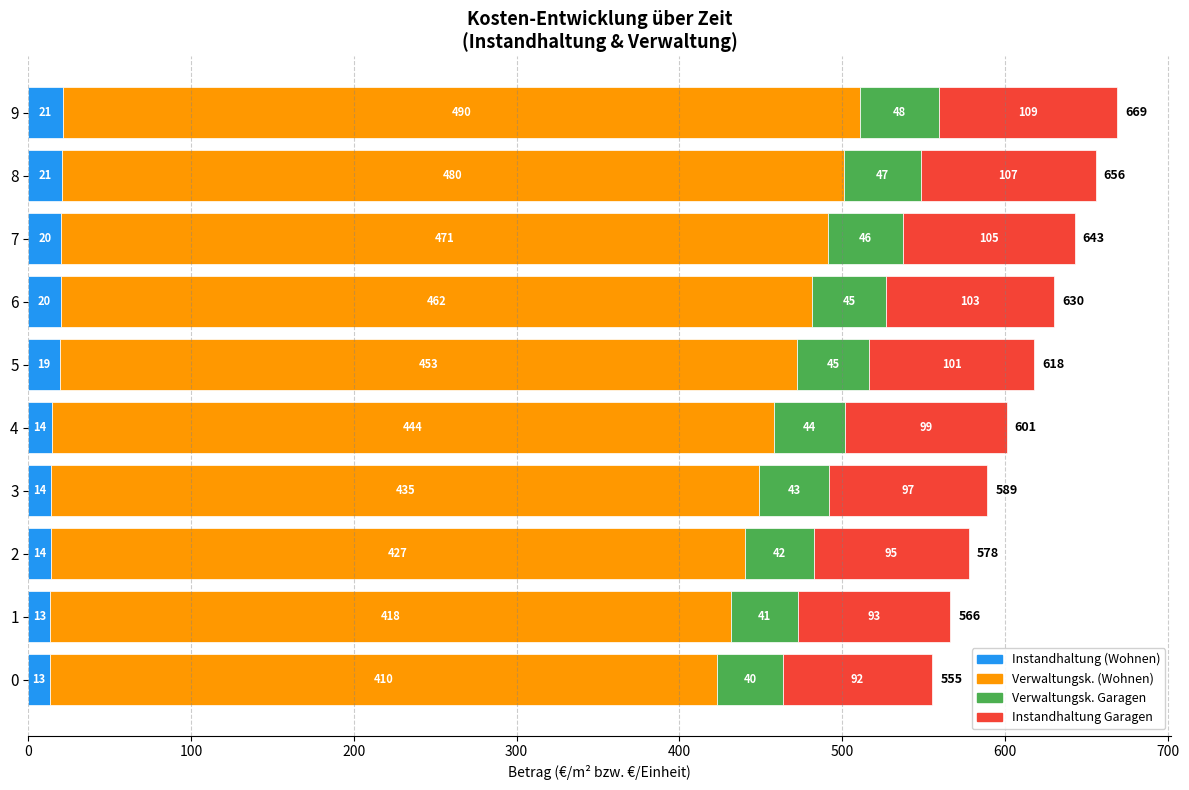

Which category has the highest value in the Instandhaltung (Wohnen) series?

9